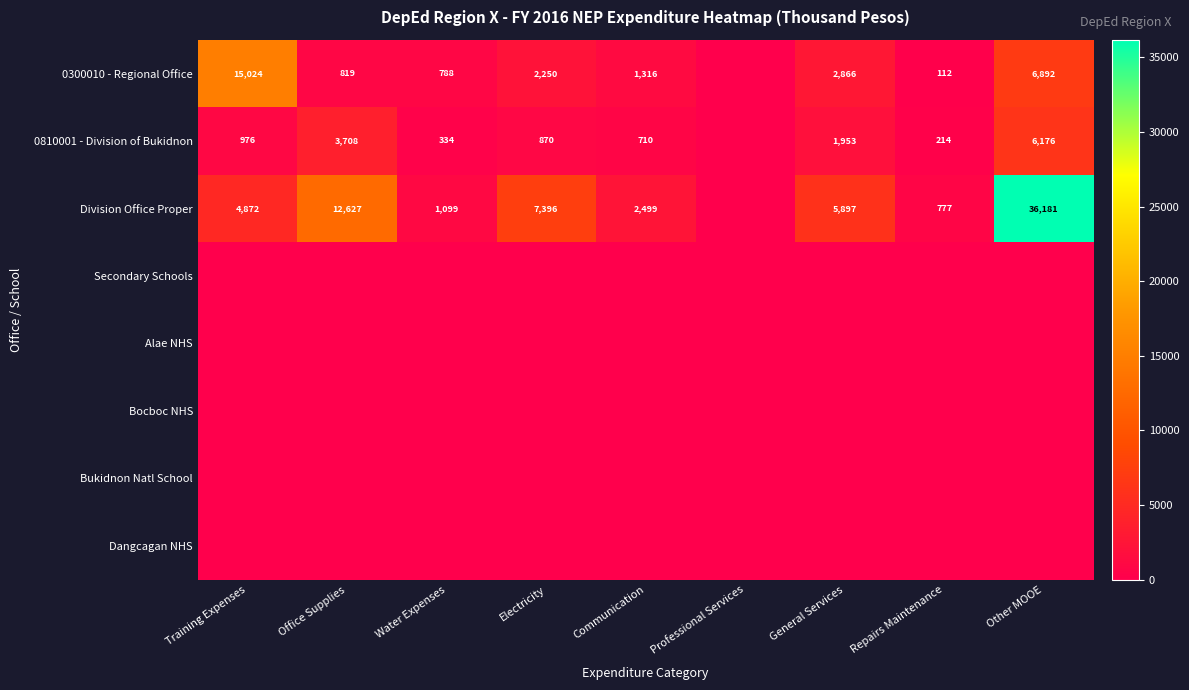

Is it true that 0300010 - Regional Office equals 3787 at General Services?

False